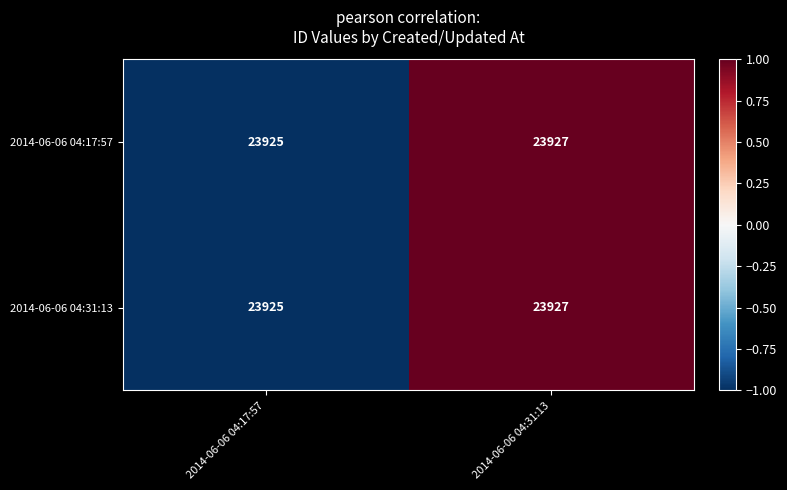

What value does the 2014-06-06 04:17:57 series have at 2014-06-06 04:17:57?

23925